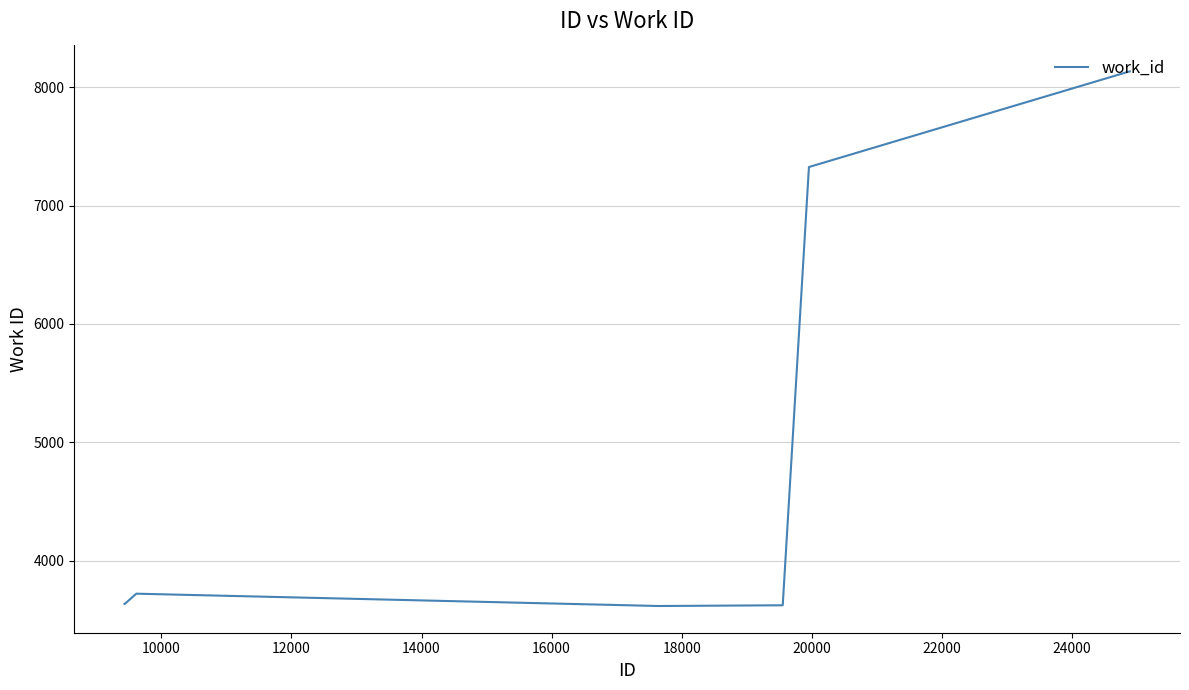

What is the average value?

4908